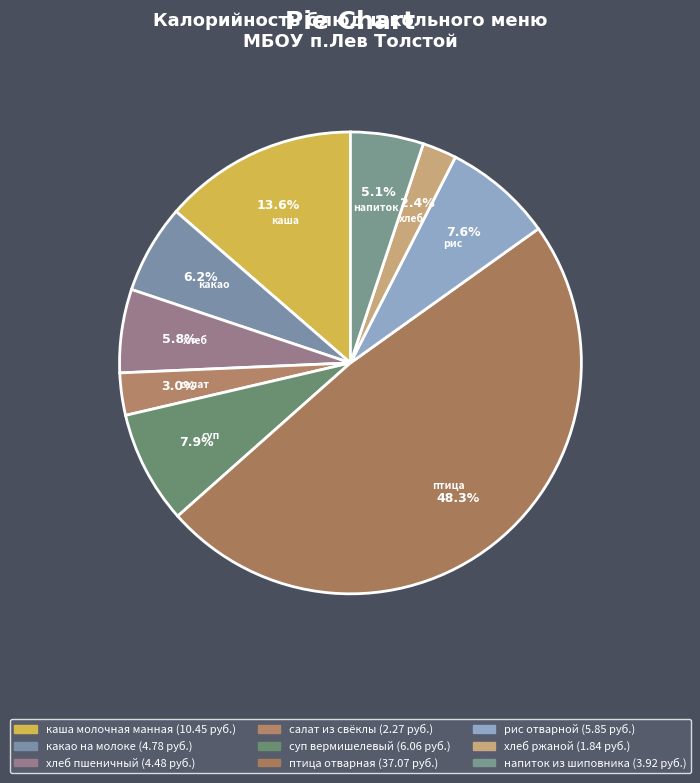

Combined, what portion of the pie is птица отварная and каша молочная манная?

61.9%